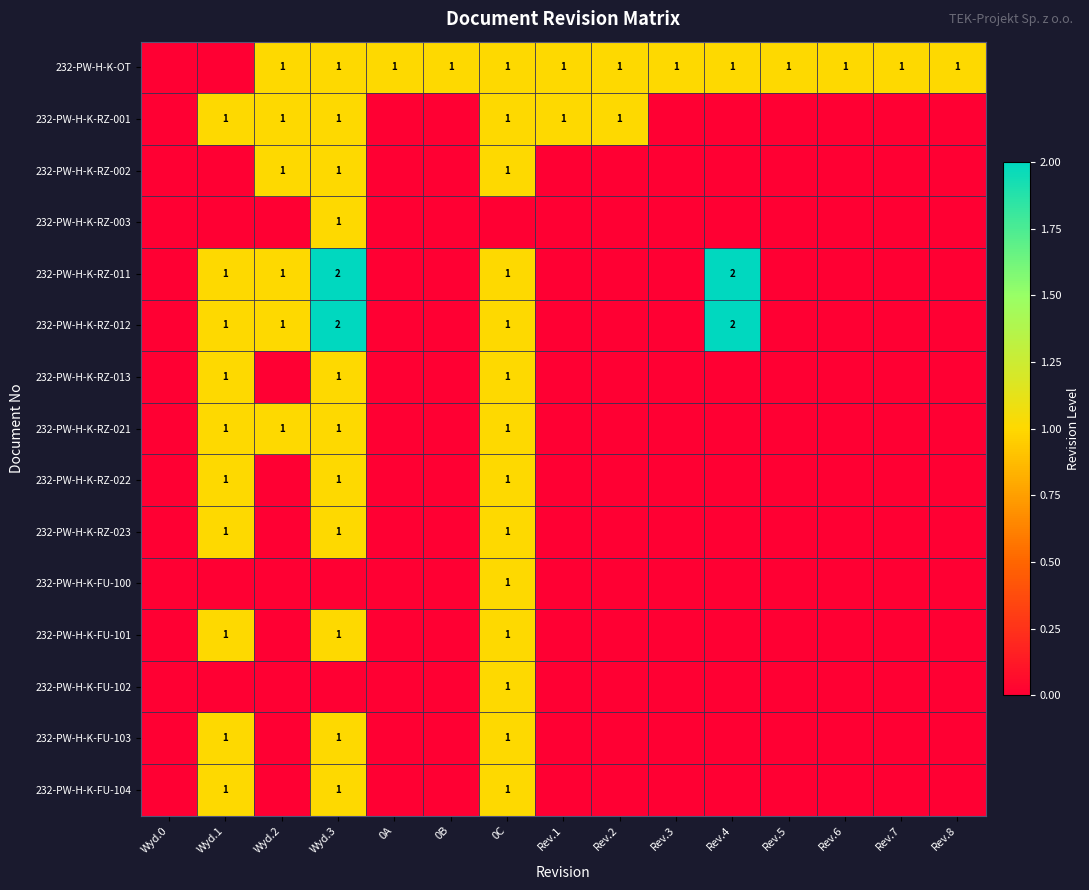

At which category is the sum across all series the highest?

Wyd.3